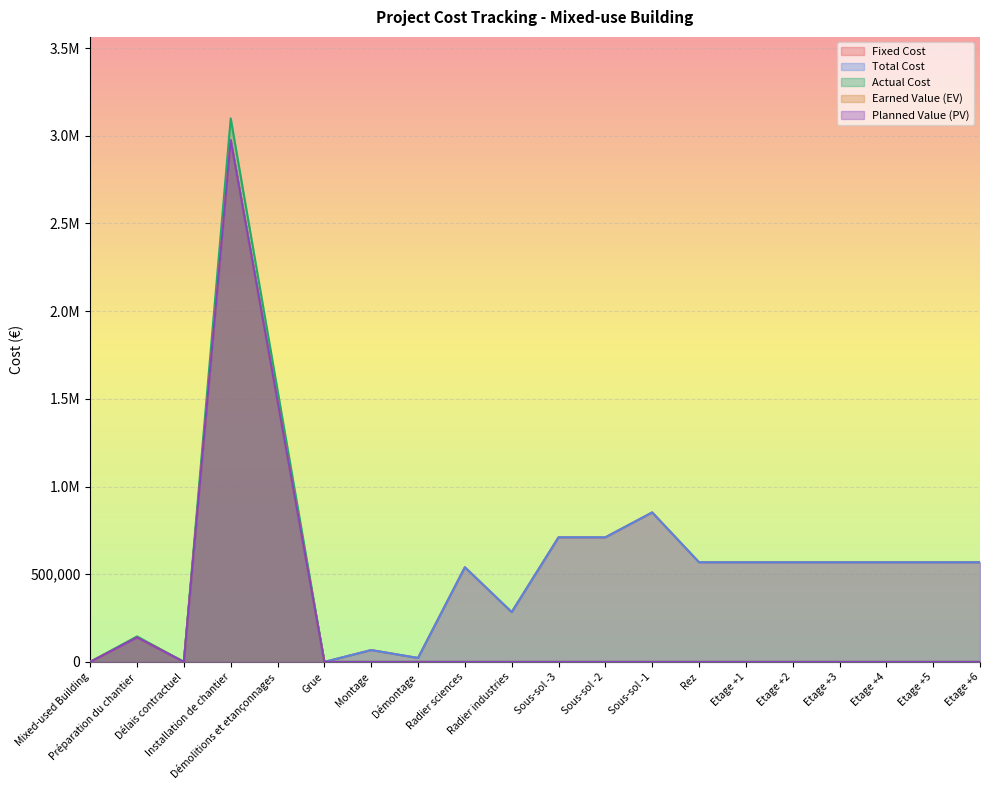

In Total Cost, how many points are lower than both neighbors (excluding endpoints)?

4